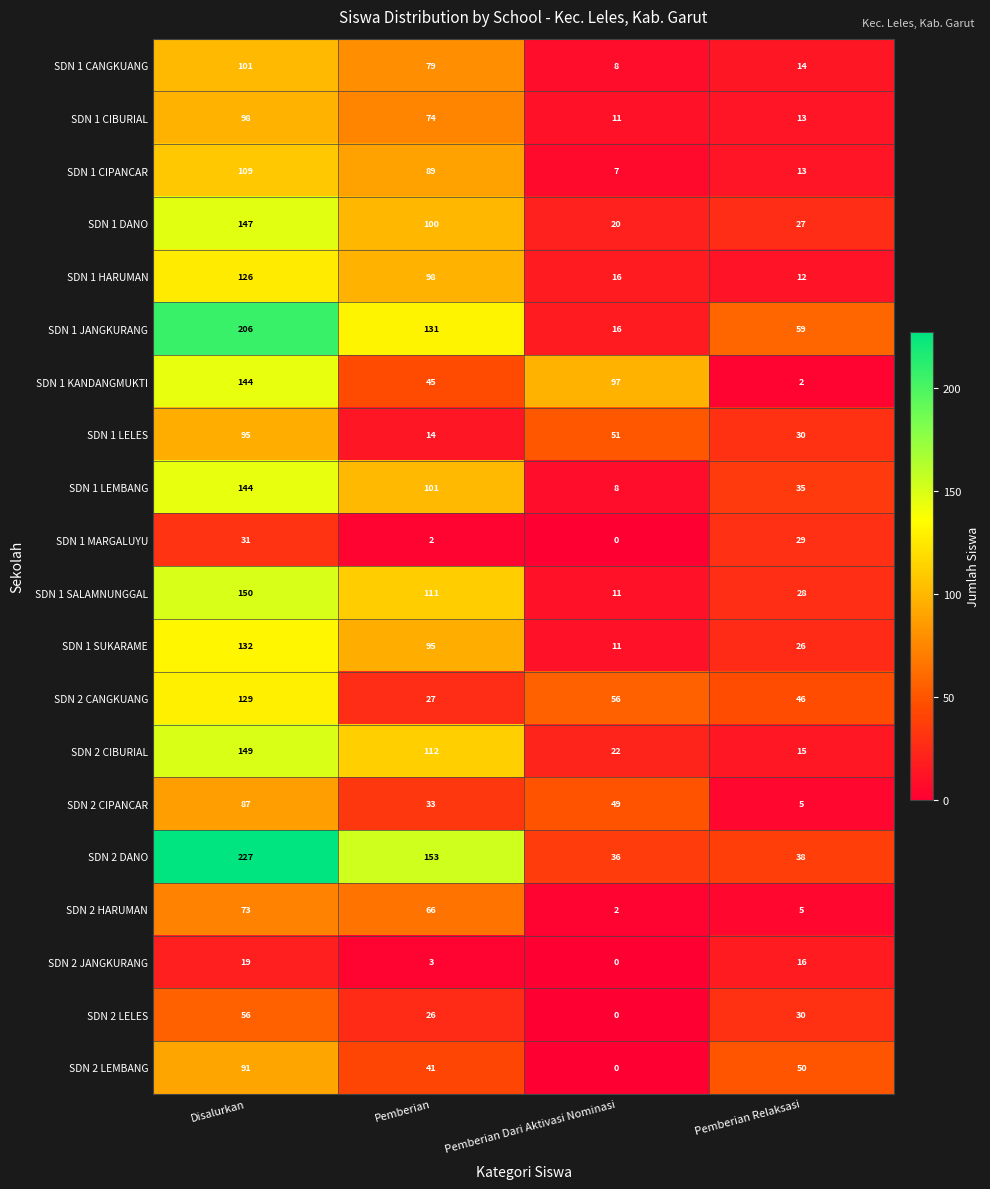

True or false: SDN 1 LELES has a value of 30 at Pemberian Relaksasi.

True